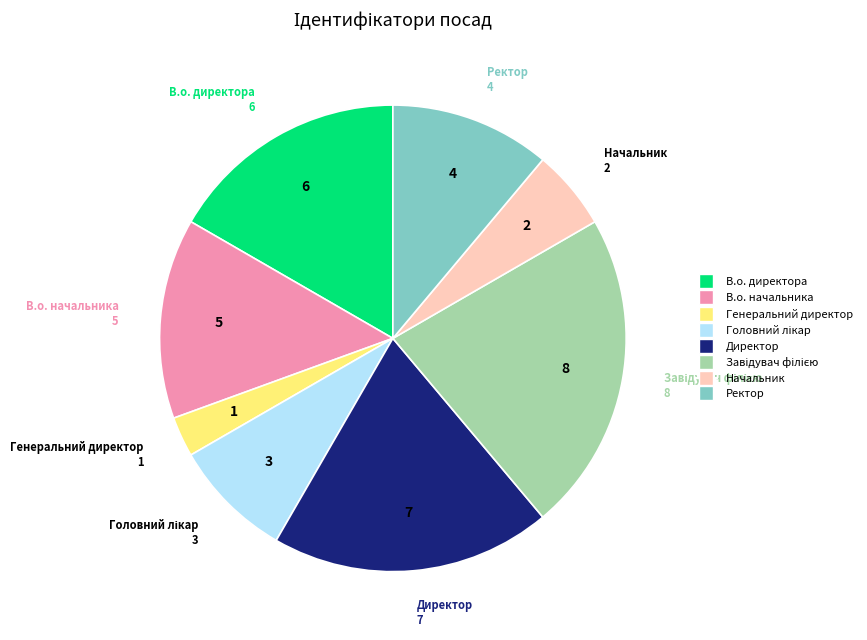

Between В.о. начальника and Генеральний директор, which is larger?

В.о. начальника